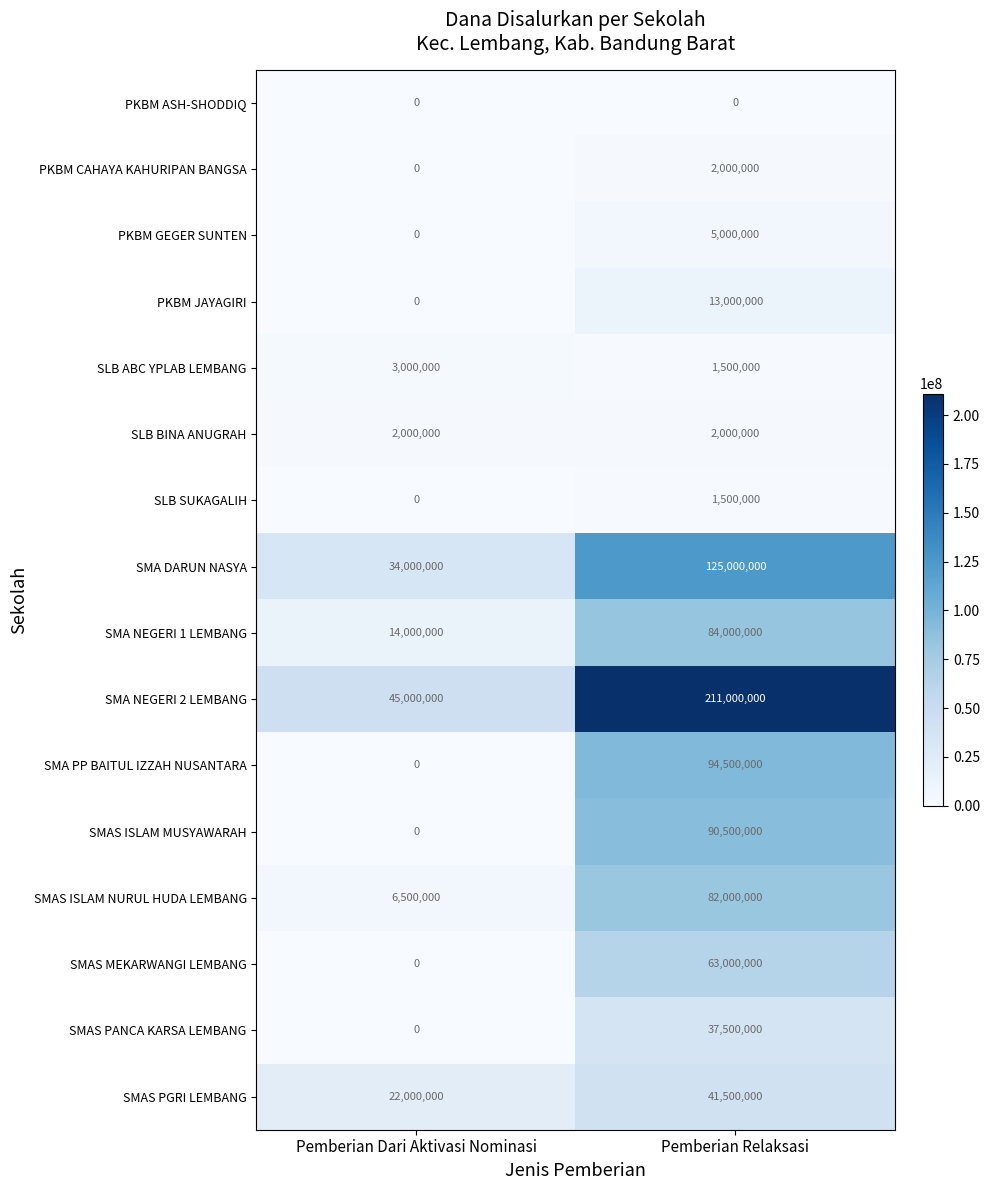

List the labels in order of SLB SUKAGALIH value, smallest first.

Pemberian Dari Aktivasi Nominasi, Pemberian Relaksasi